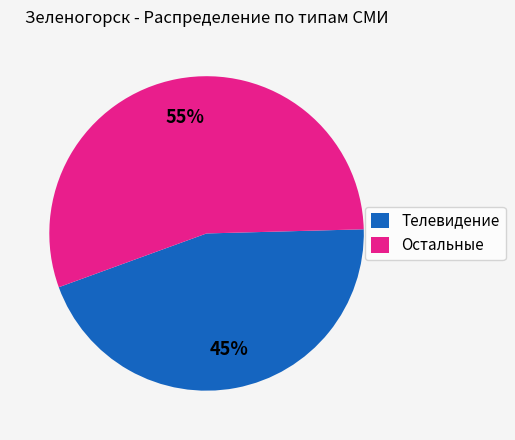

Is there a majority slice in this chart?

Yes